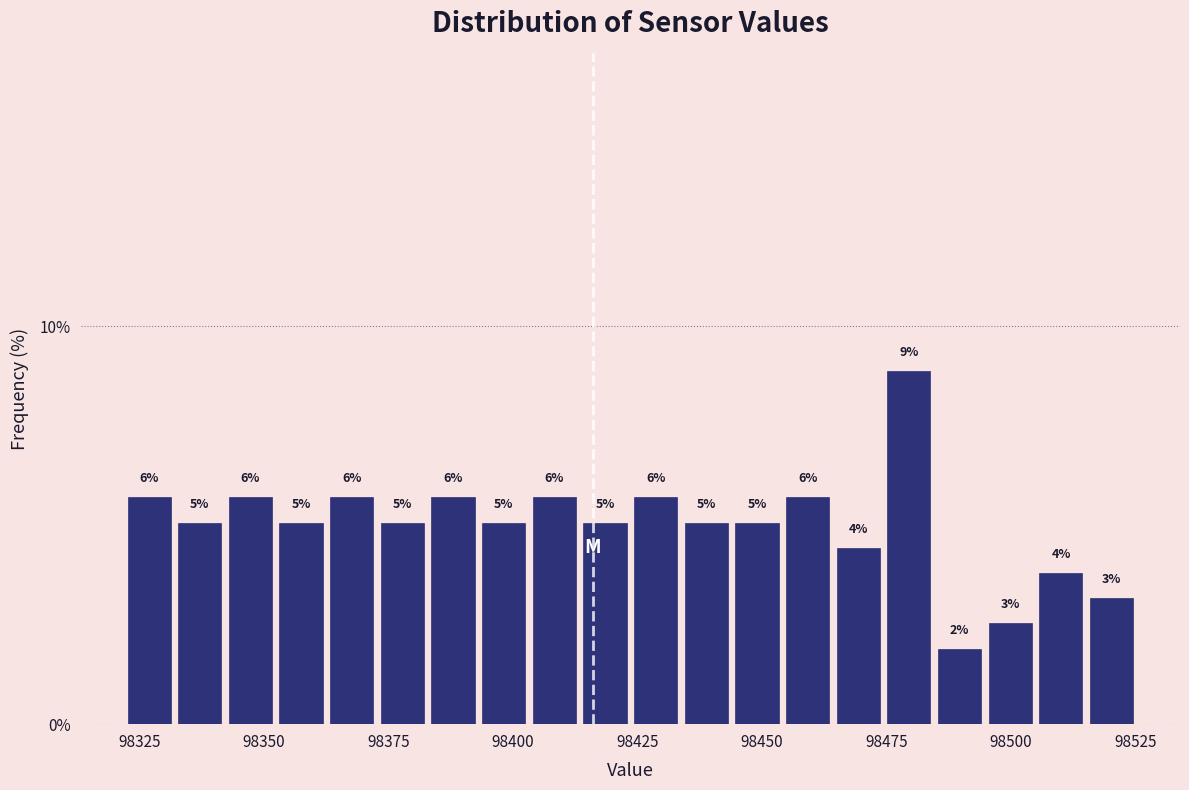

Read against the x-axis, roughly where is the centre of the tallest bar?

98480